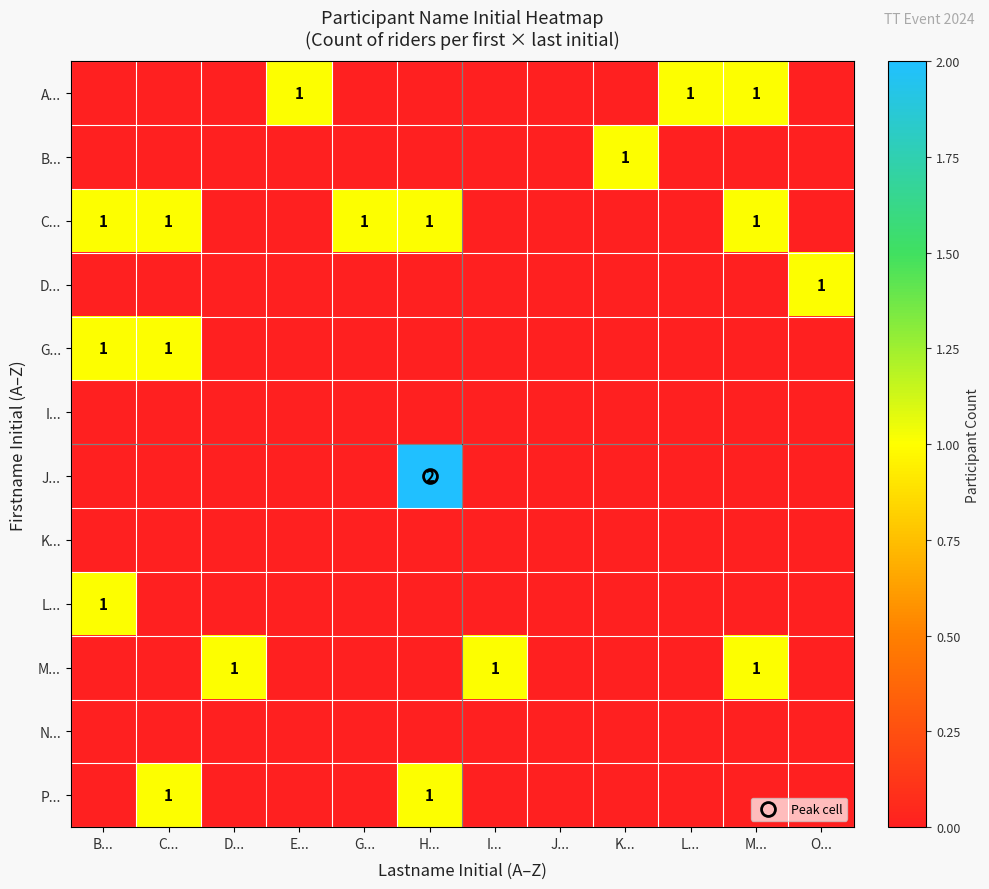

True or false: L... has a value of 0 at J....

True